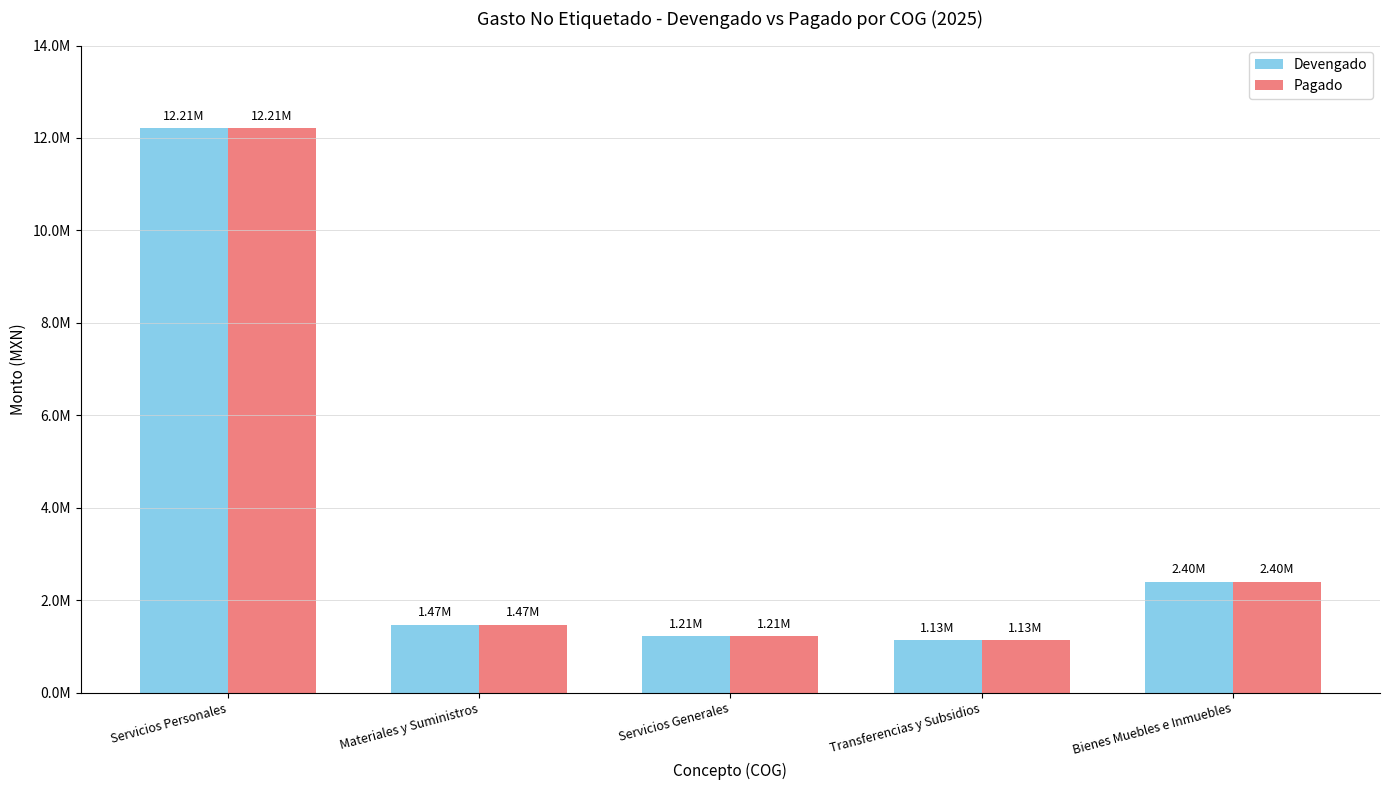

Which series changed the most between Materiales y Suministros and Transferencias y Subsidios?

Devengado